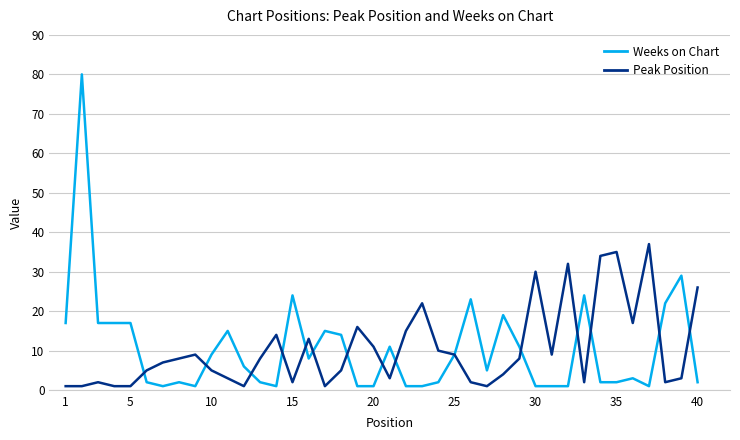

Which series has the widest spread of values?

Weeks on Chart